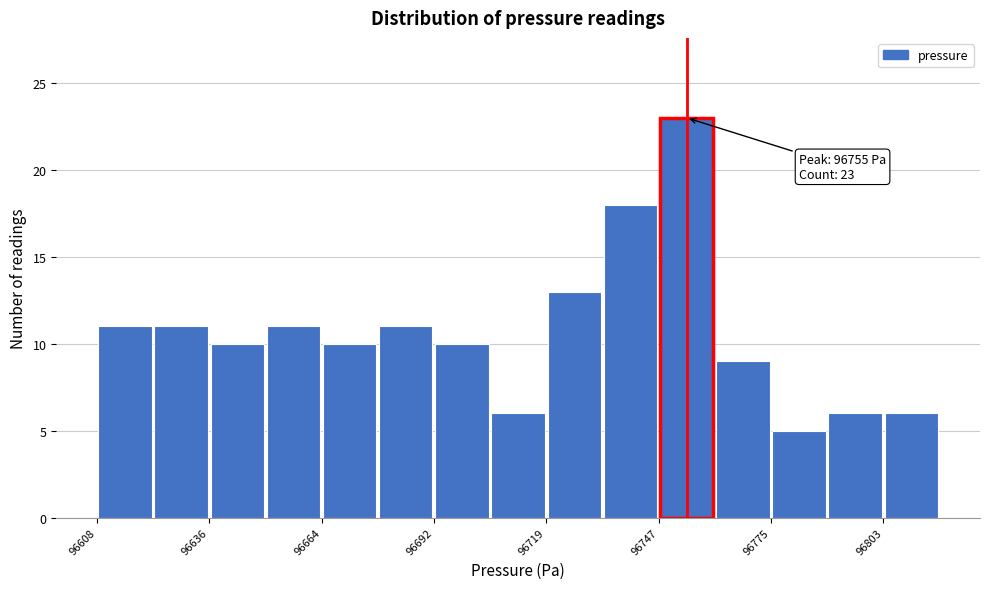

Around what value on the x-axis is the tallest bar? Give the approximate position of its centre, as read against the axis.

96755